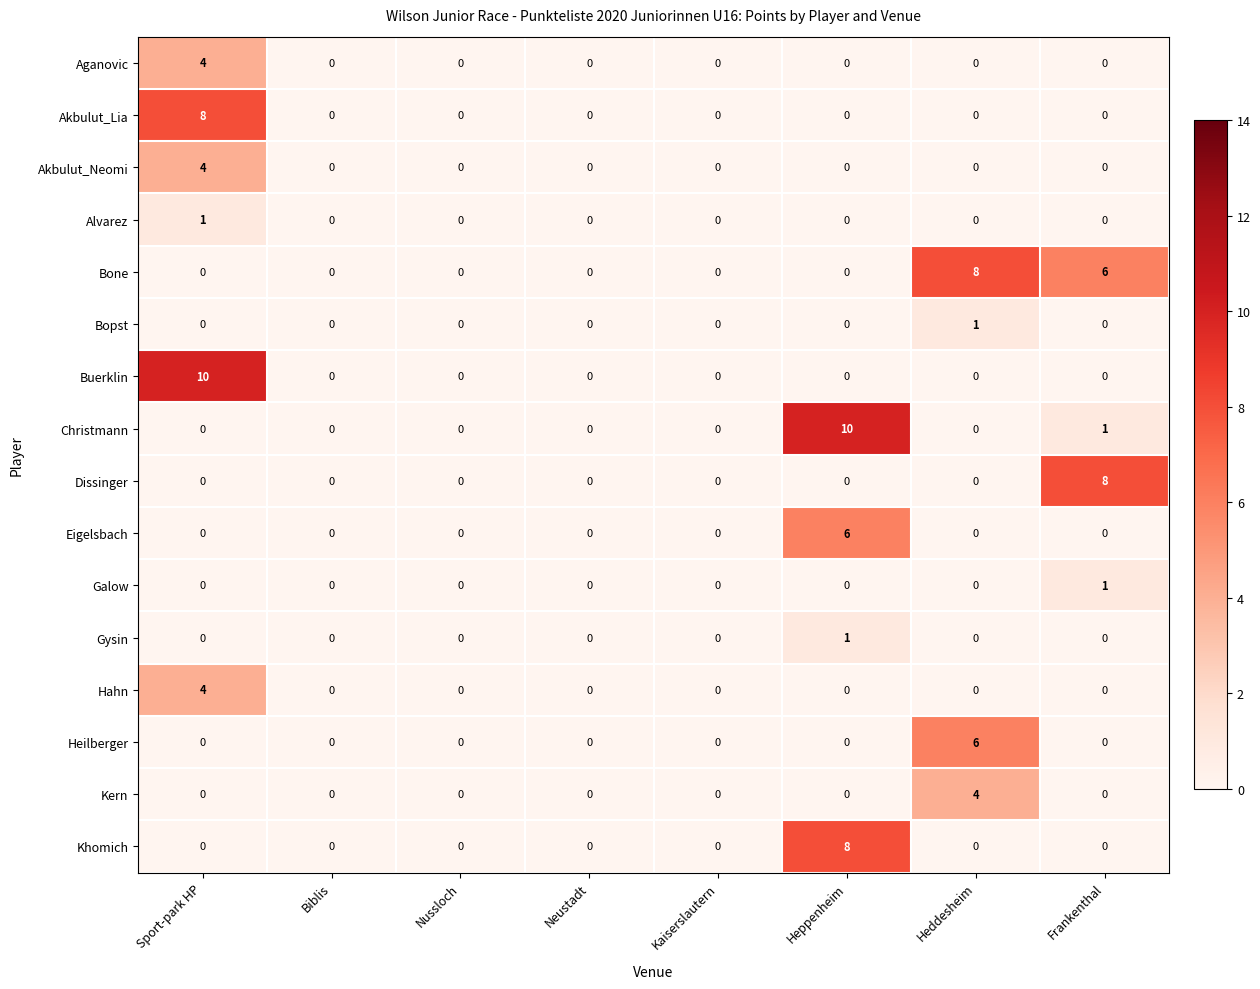

What is the total value across all series at Heddesheim?

19